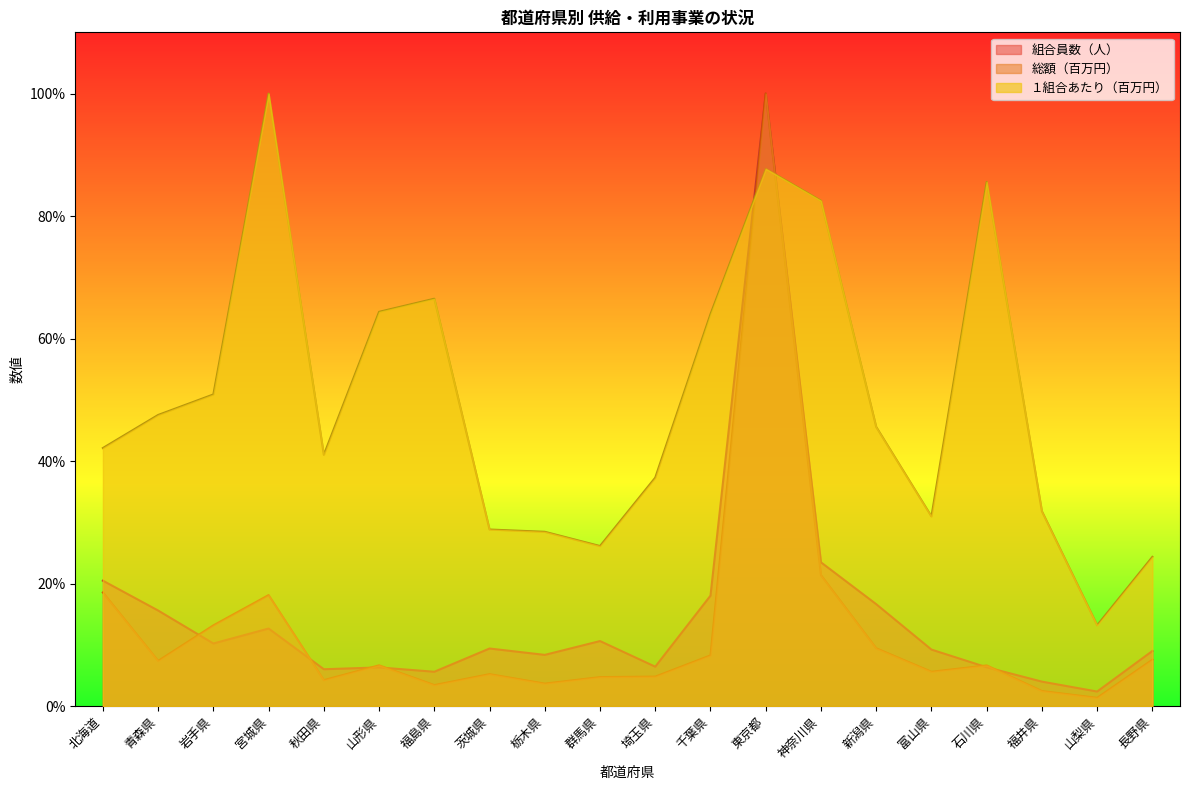

Which series has the largest total across all categories?

１組合あたり（百万円）